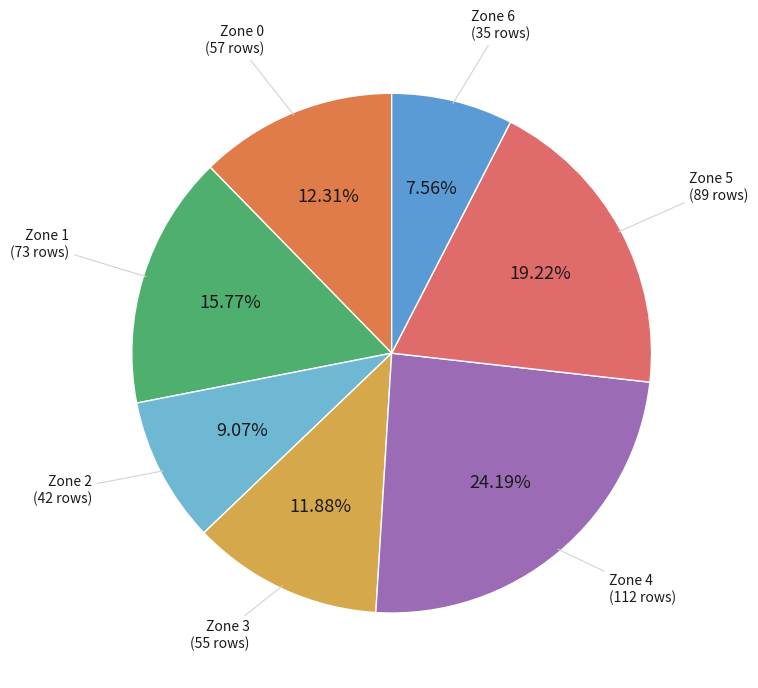

To the nearest percent, what is the difference between the Zone 3 and Zone 4 slice percentages?

12%